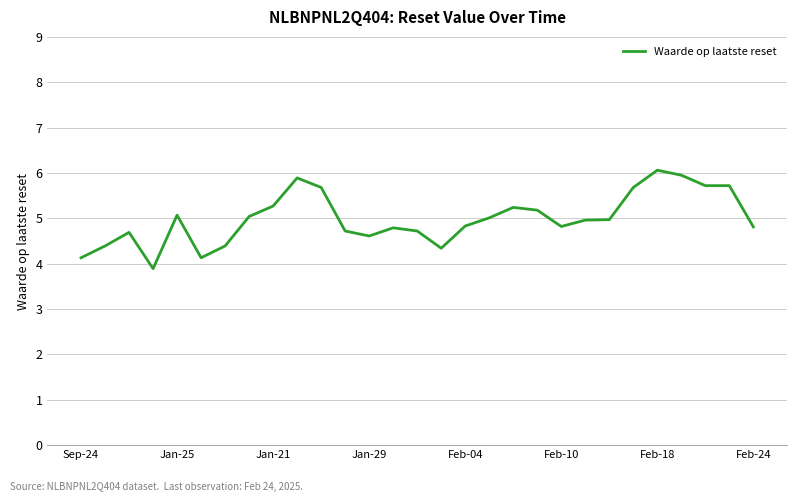

Count the number of values greater than 4.

28